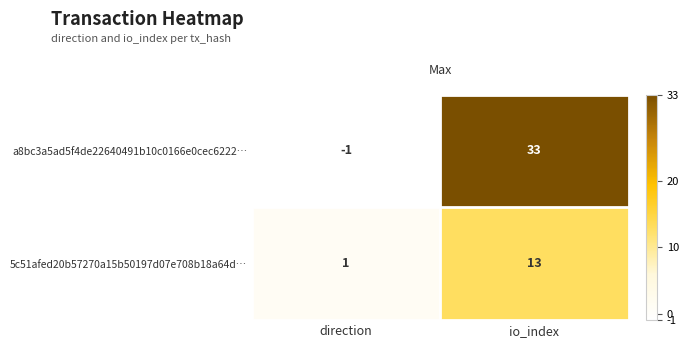

Rank the series by their maximum value, from lowest to highest.

5c51afed20b57270a15b50197d07e708b18a64d…, a8bc3a5ad5f4de22640491b10c0166e0cec6222…